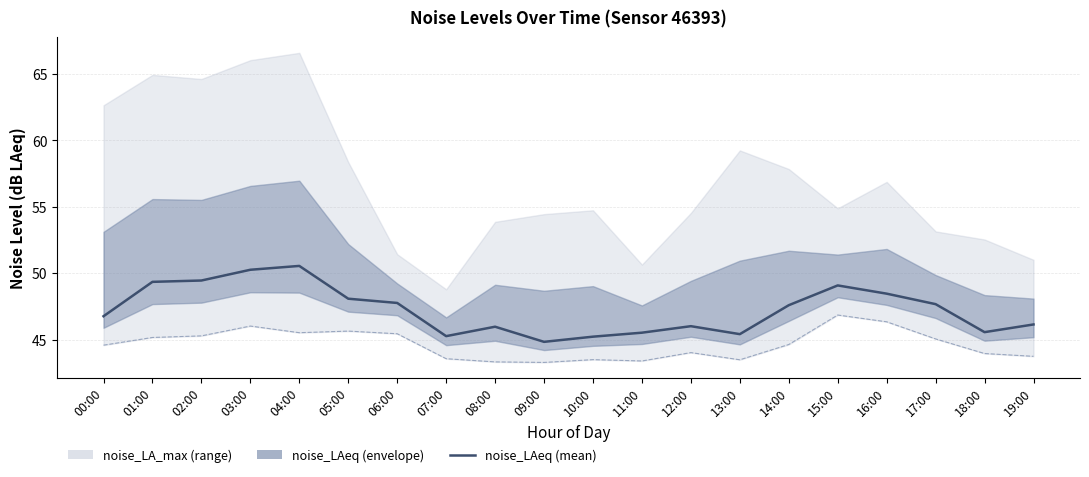

What is the label of the 14th point from the left?

13:00